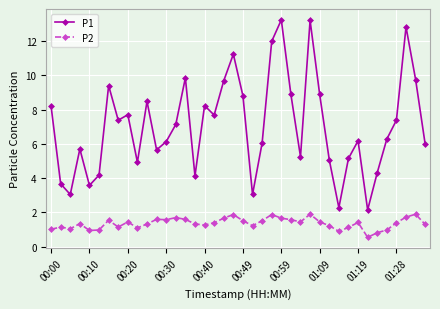

What is the minimum value shown in the chart?

0.6